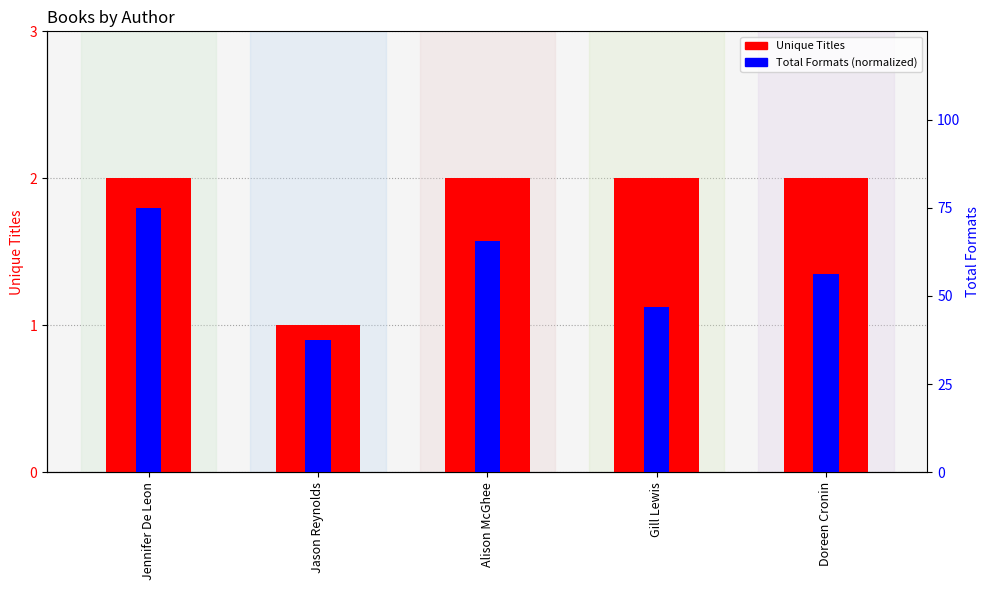

What is the sum of the Unique Titles values at Alison McGhee and Jason Reynolds?

3.0